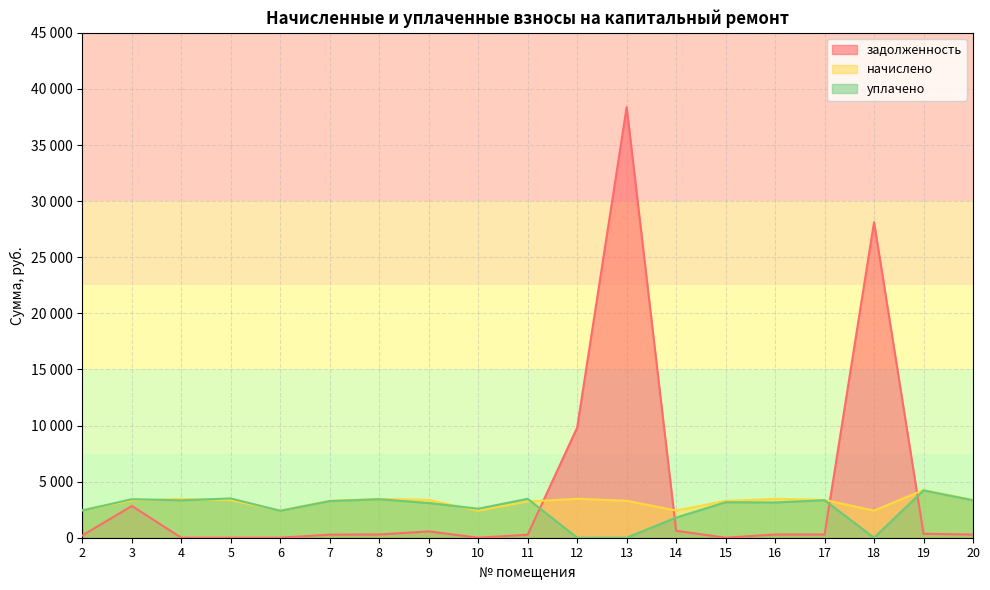

What is the sum of all начислено values?

60107.8